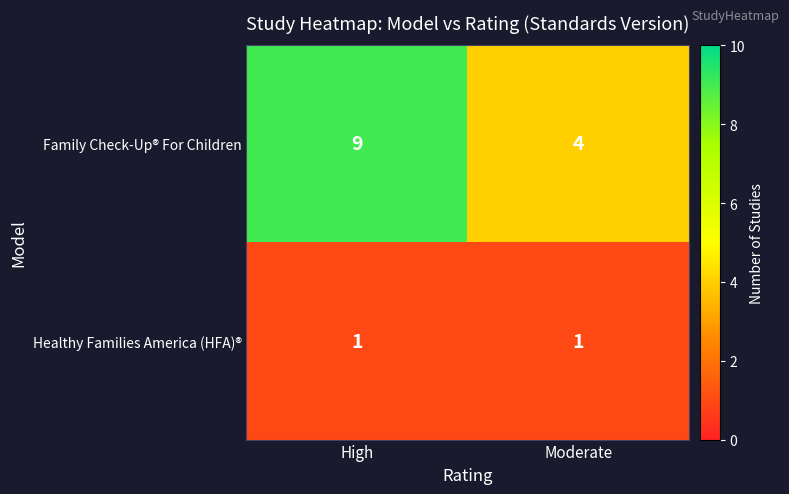

Reading left to right, extract all data points from this chart.

Family Check-Up® For Children: High=9	Moderate=4
Healthy Families America (HFA)®: High=1	Moderate=1